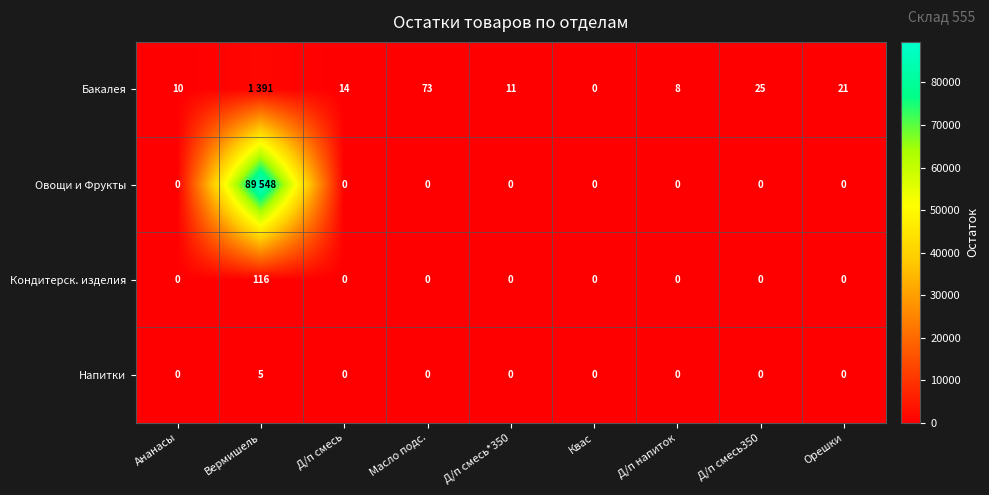

What is the total value across all series at Масло подс.?

73